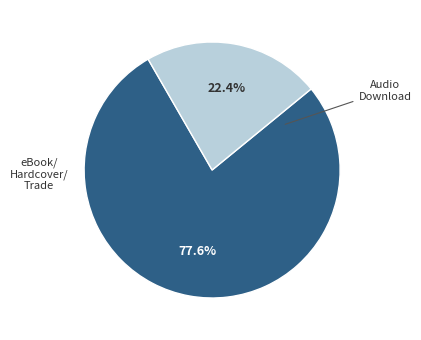

How many slices are in this pie chart?

2